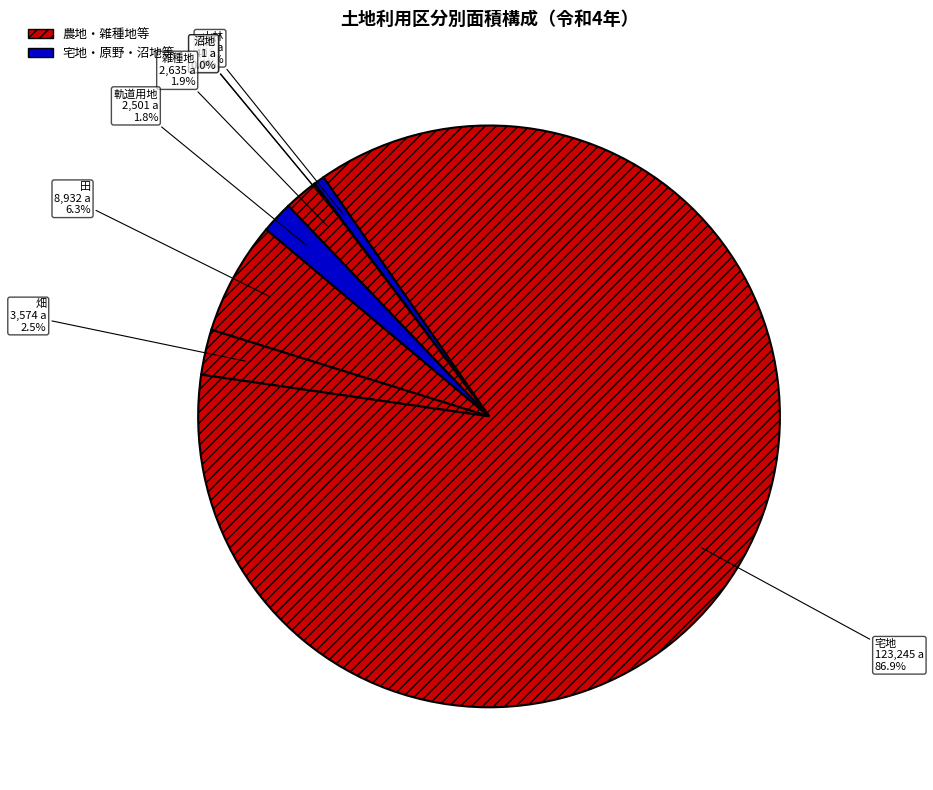

Which category has the biggest portion of the pie?

宅地